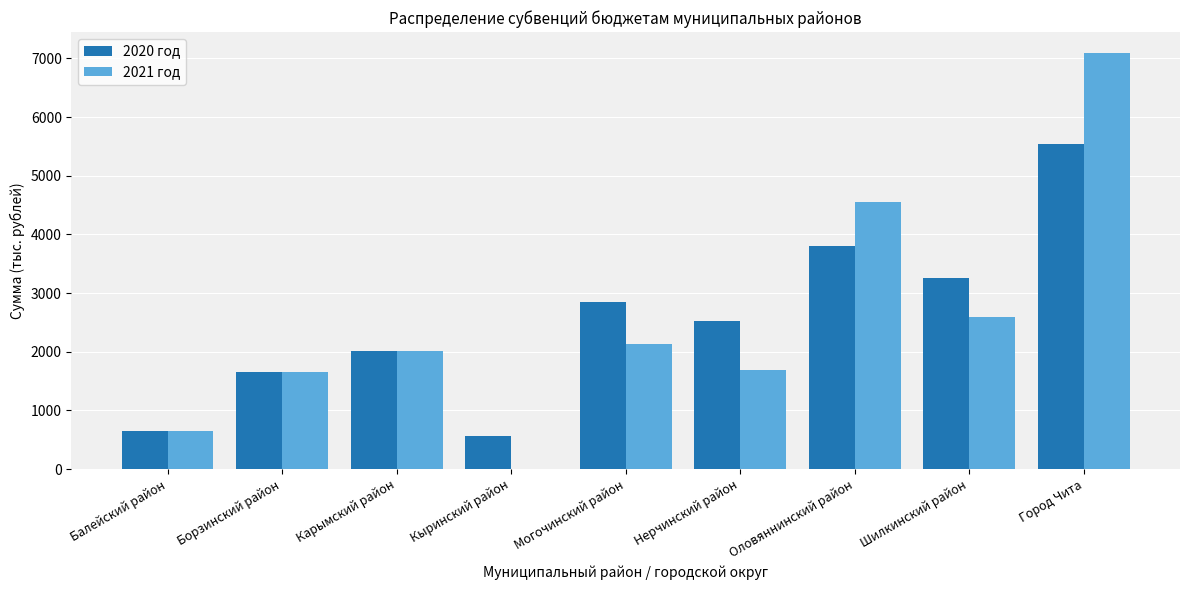

At which category is the sum across all series the highest?

Город Чита